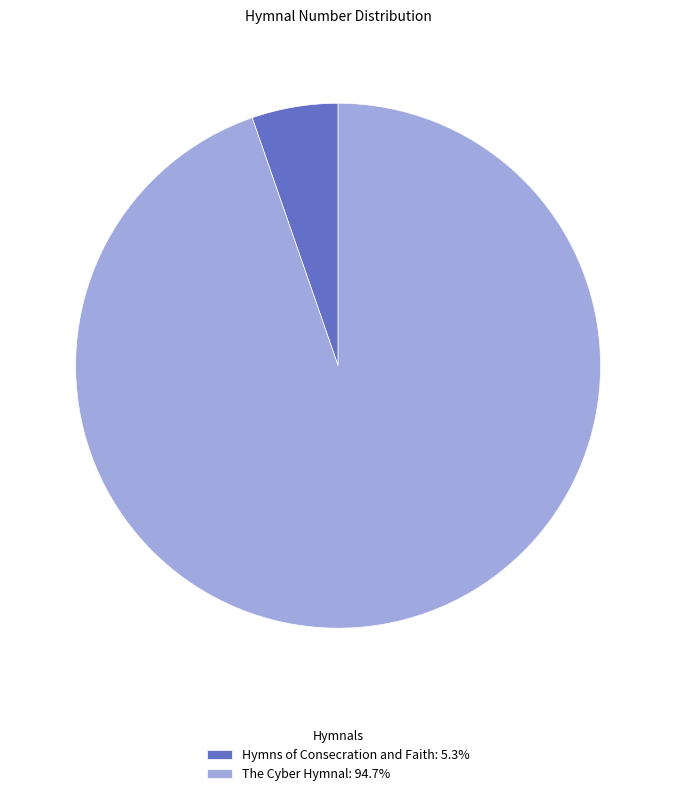

Approximately how many times larger is the value at The Cyber Hymnal: 94.7% compared to Hymns of Consecration and Faith: 5.3%?

17.8